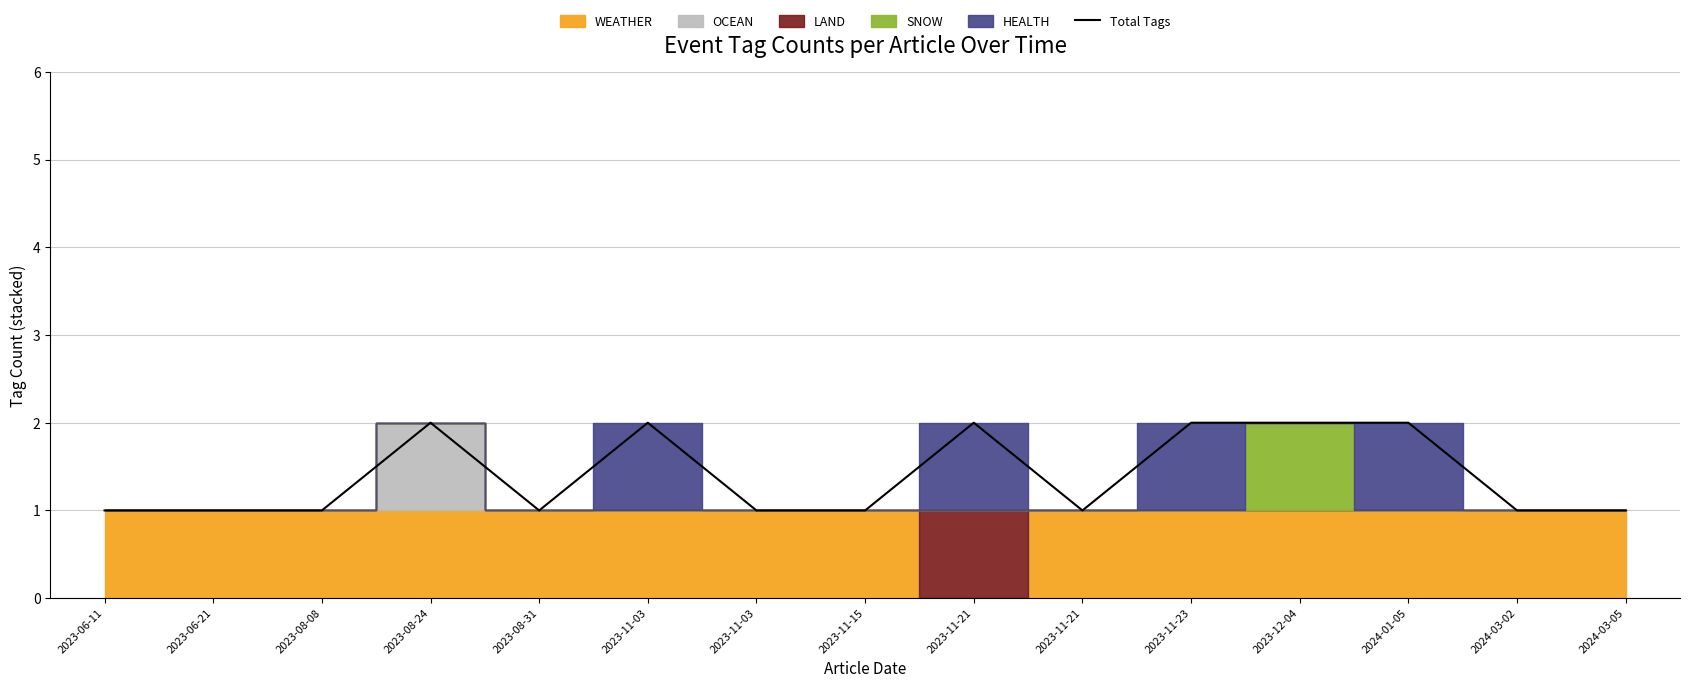

What is the maximum value shown in the chart?

2